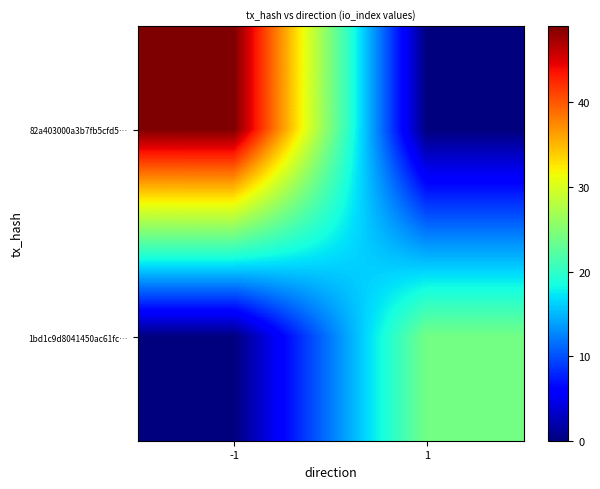

Rank the series at -1 from lowest to highest value.

1bd1c9d8041450ac61fc…, 82a403000a3b7fb5cfd5…